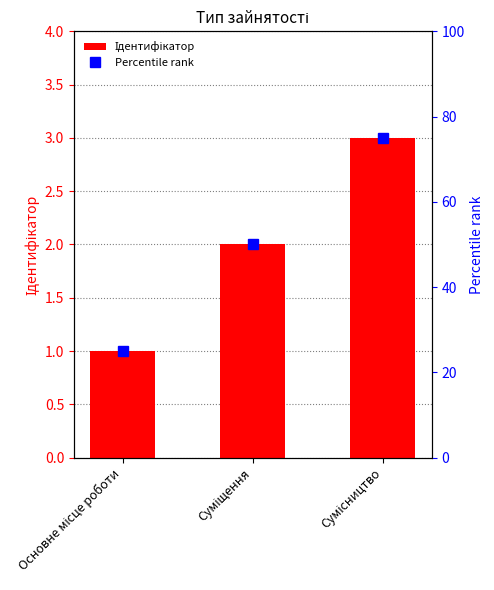

Rank the series by their average value, from highest to lowest.

Percentile rank, Ідентифікатор